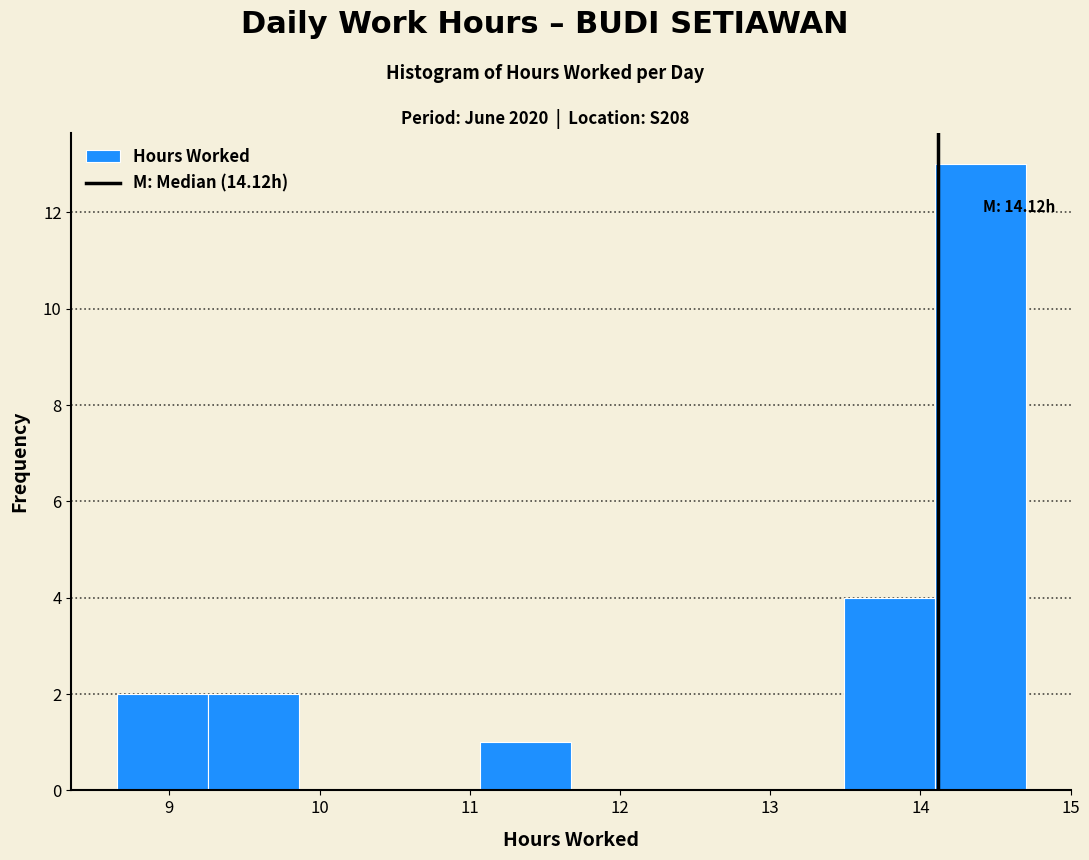

Which range on the x-axis has the tallest bar?

14.1 to 14.7